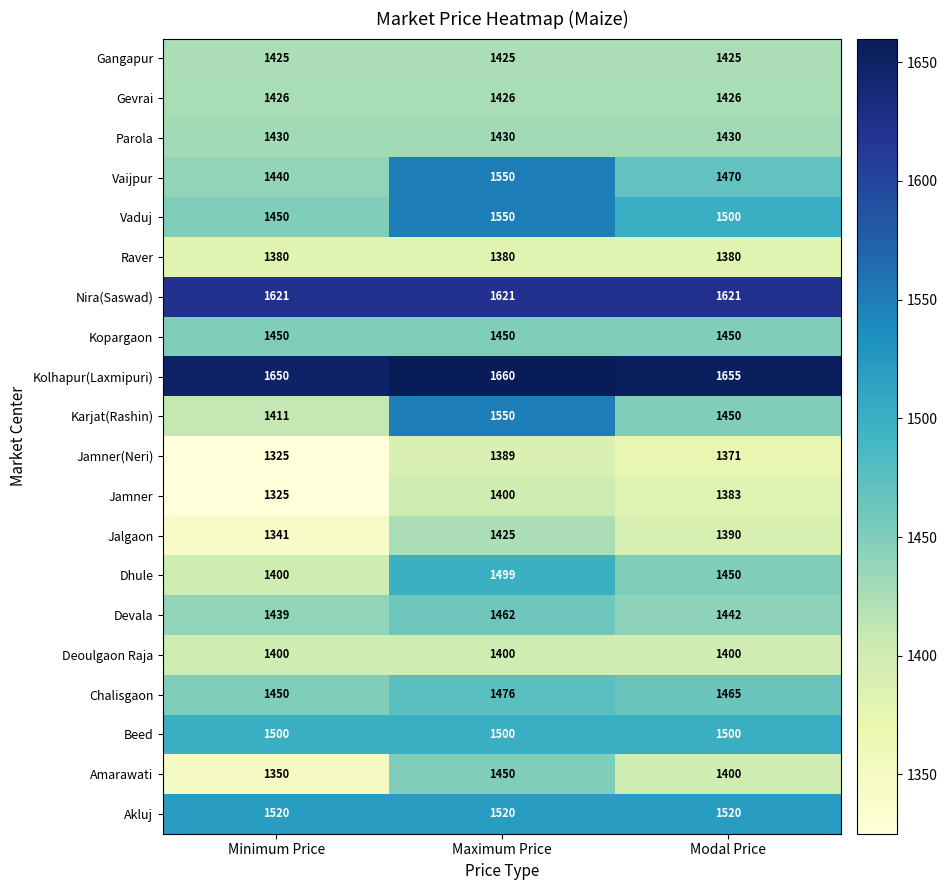

At which label is Chalisgaon closest to 1463?

Modal Price